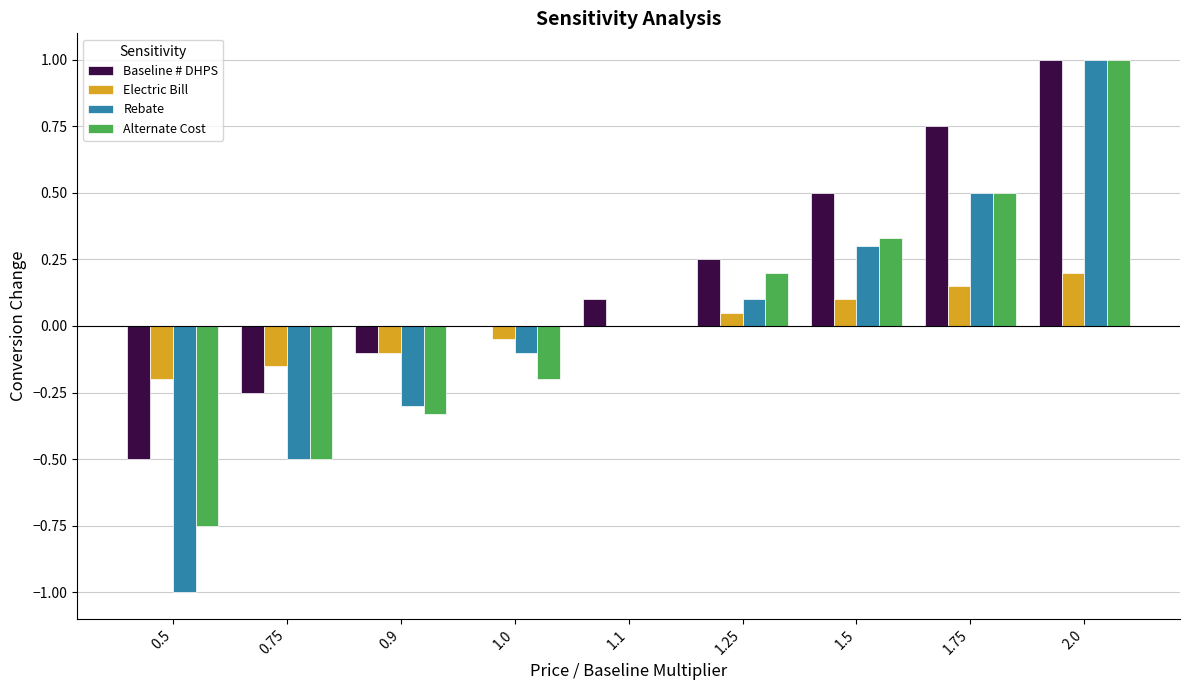

Which series has the largest range (max minus min)?

Rebate